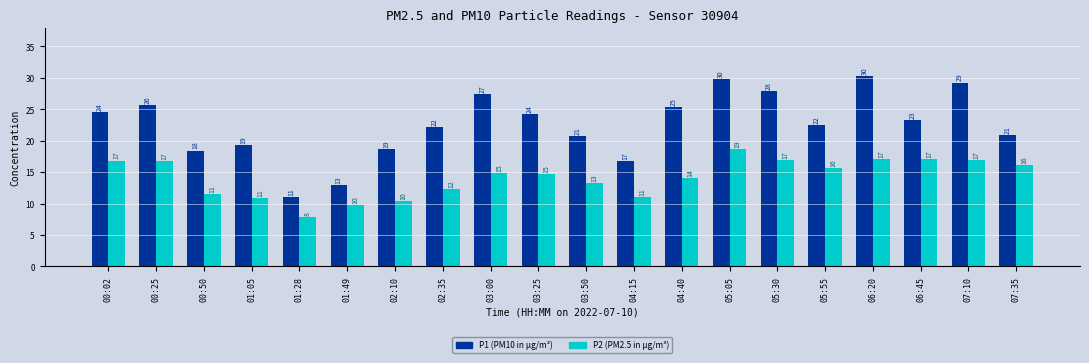

What are all the series names shown in the legend?

P1 (PM10 in µg/m³), P2 (PM2.5 in µg/m³)